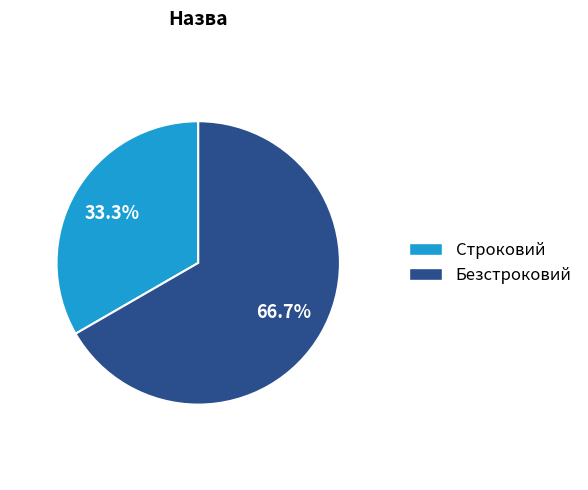

What percentage is NOT represented by Строковий?

66.7%